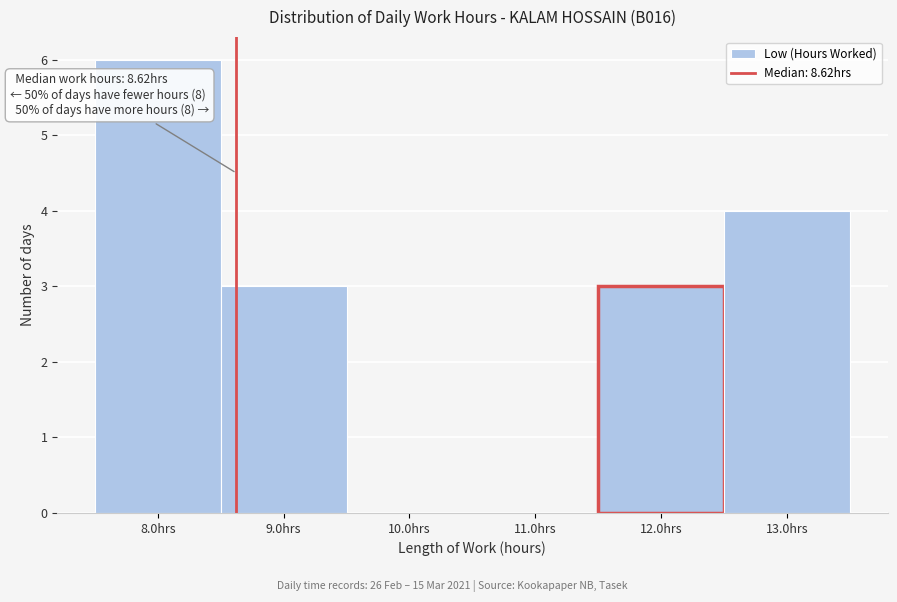

Which range on the x-axis has the tallest bar?

7.5 to 8.5